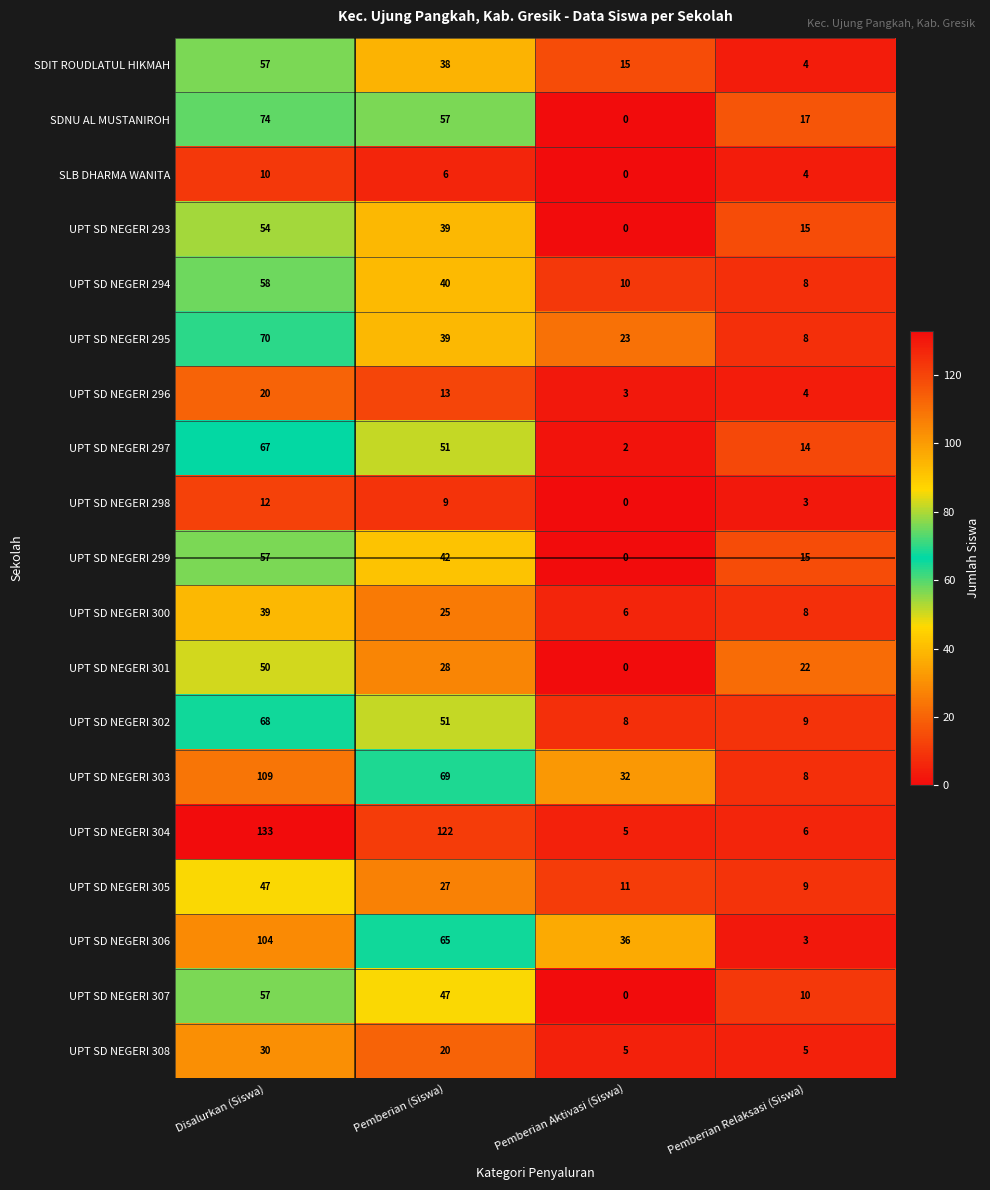

How many data points in UPT SD NEGERI 298 are less than 9?

2